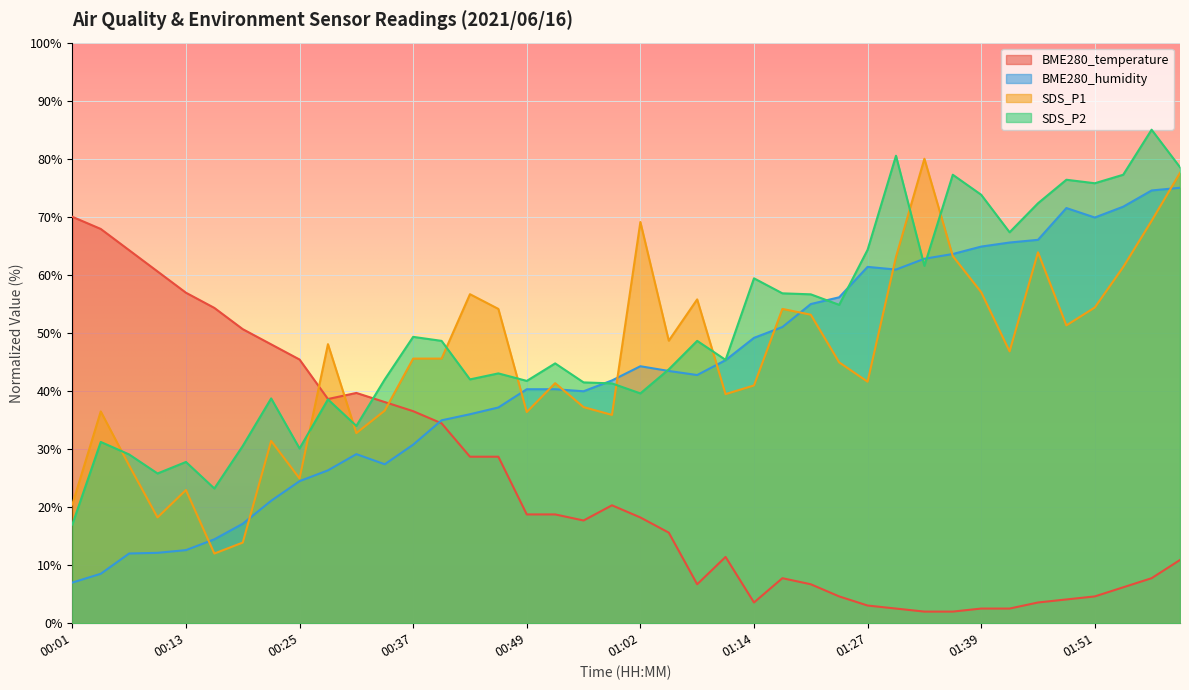

What is the difference between the maximum and second lowest values in the BME280_humidity series?

66.5